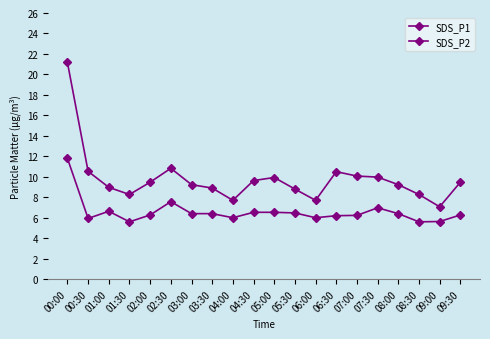

How many series are shown in this chart?

2